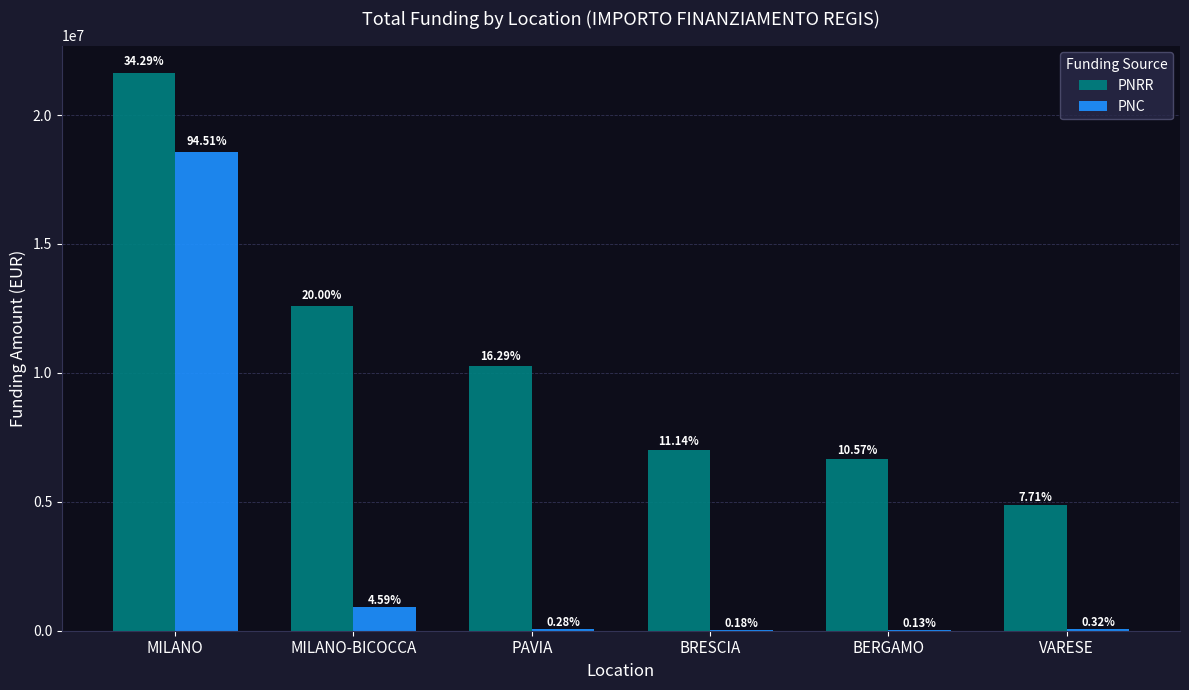

What are all the series names shown in the legend?

PNRR, PNC